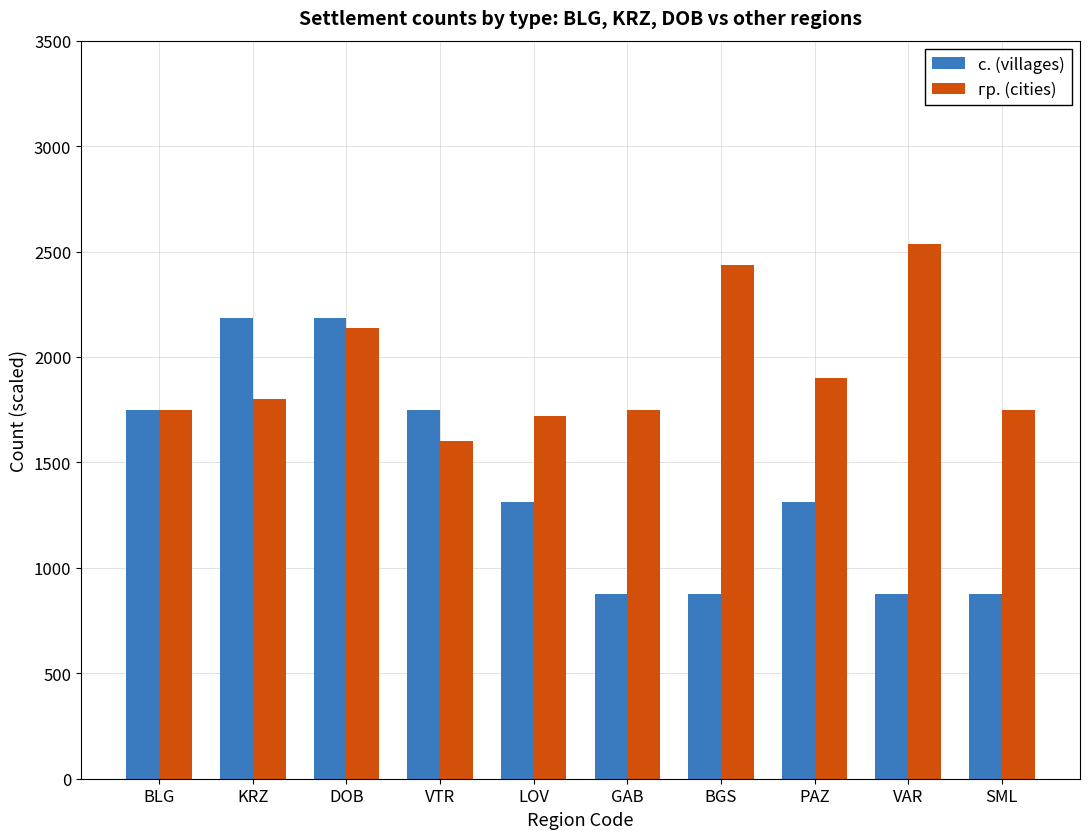

What are all the series names shown in the legend?

с. (villages), гр. (cities)